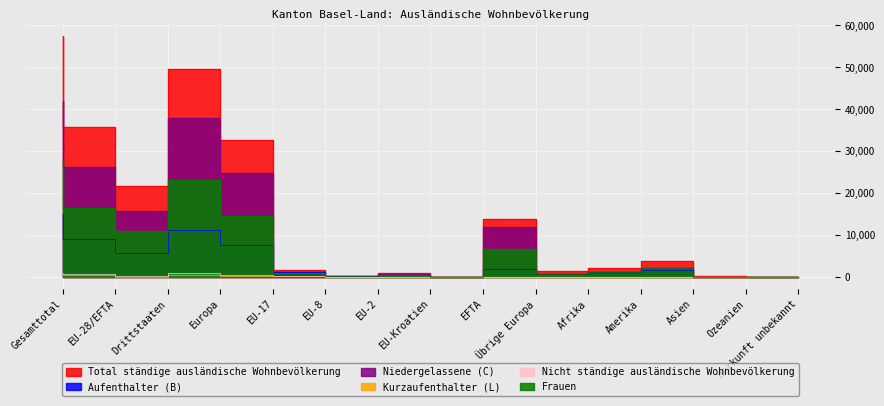

What is the value of the Niedergelassene (C) point at the 5th from the left?

24757